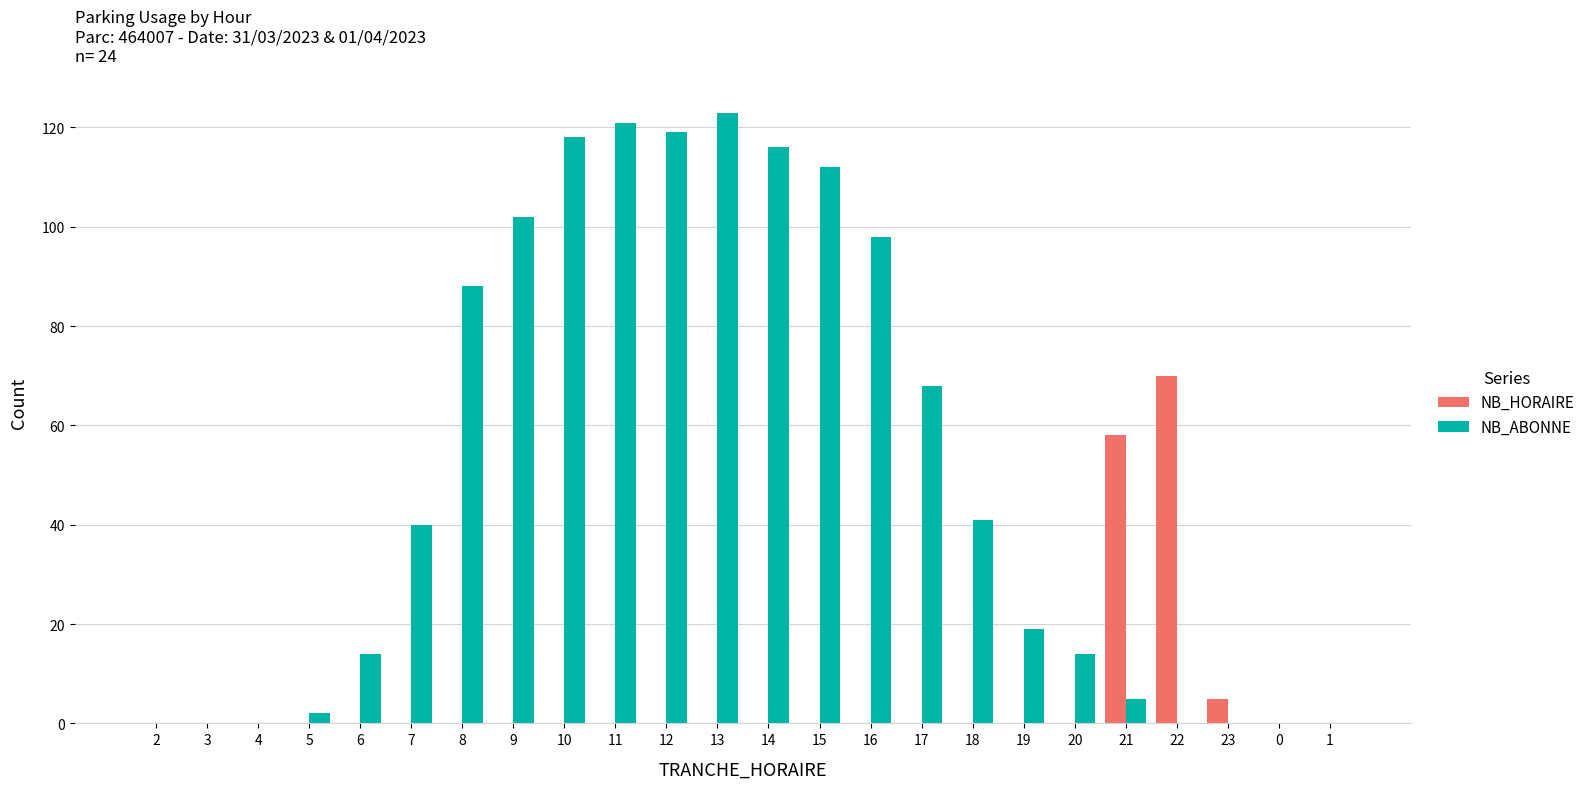

How many series are shown in this chart?

2